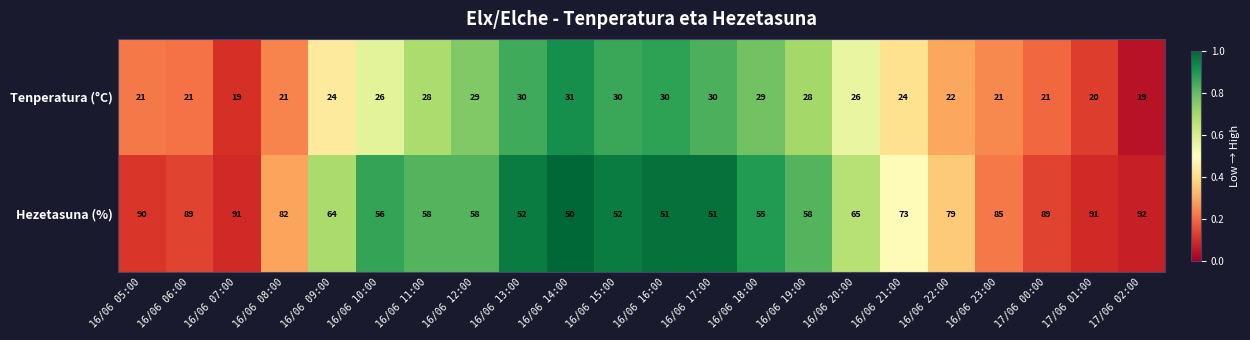

The value of Hezetasuna (%) at 16/06 10:00 is 83. True or false?

False